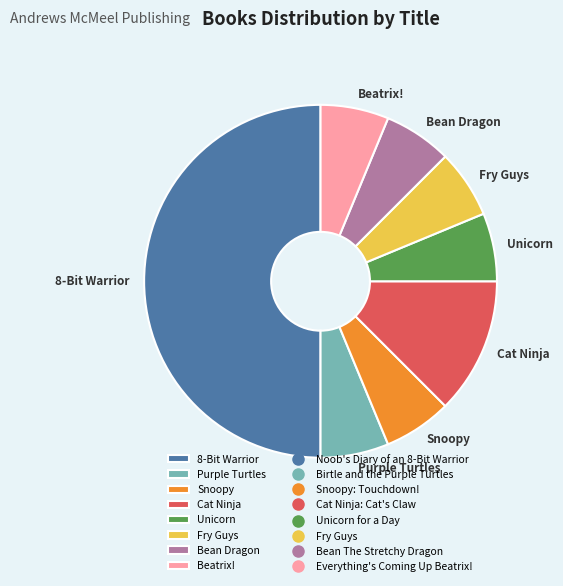

Count the number of slices in the pie.

8